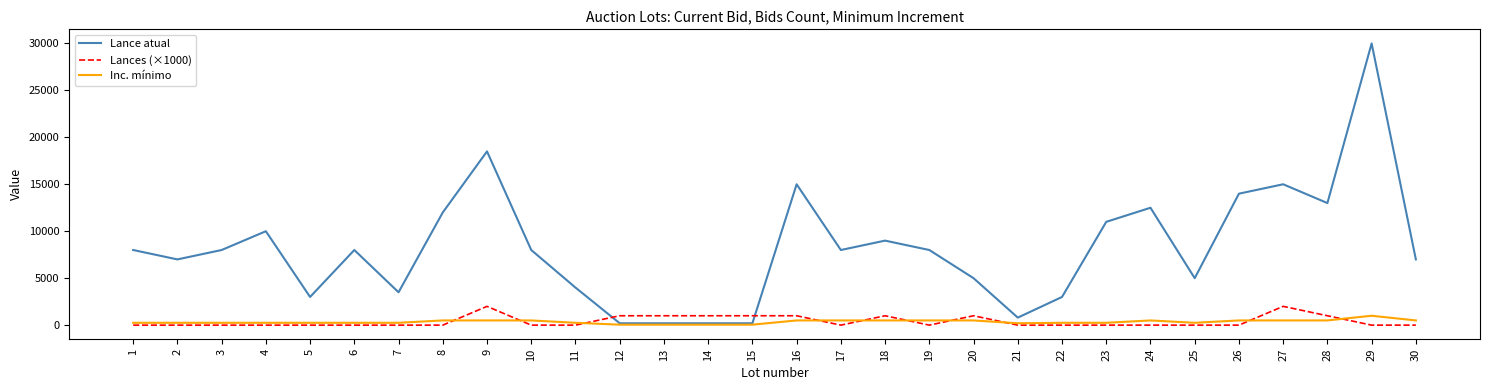

Which series has the largest range (max minus min)?

Lance atual